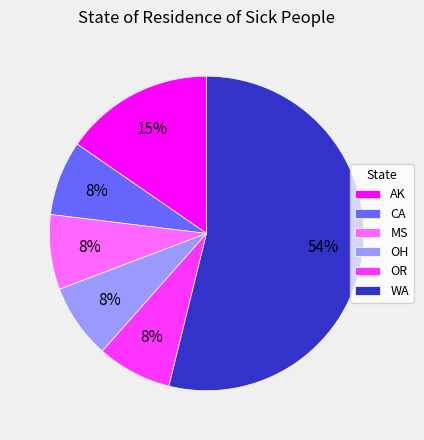

Is there a majority slice in this chart?

Yes